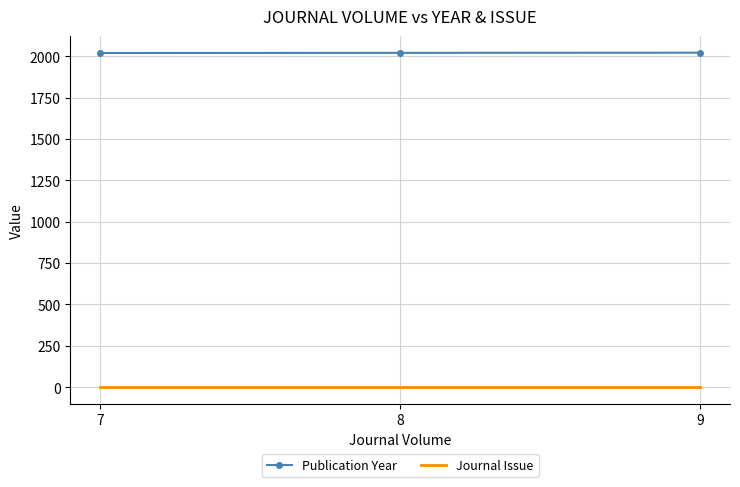

List the series in order of their peak value, lowest first.

Journal Issue, Publication Year